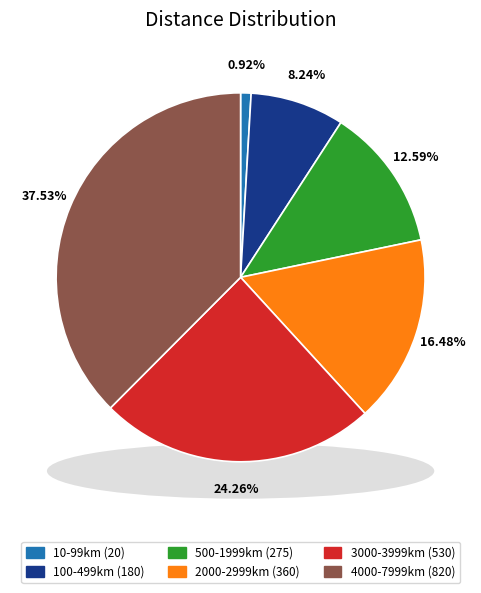

Count the number of slices in the pie.

6